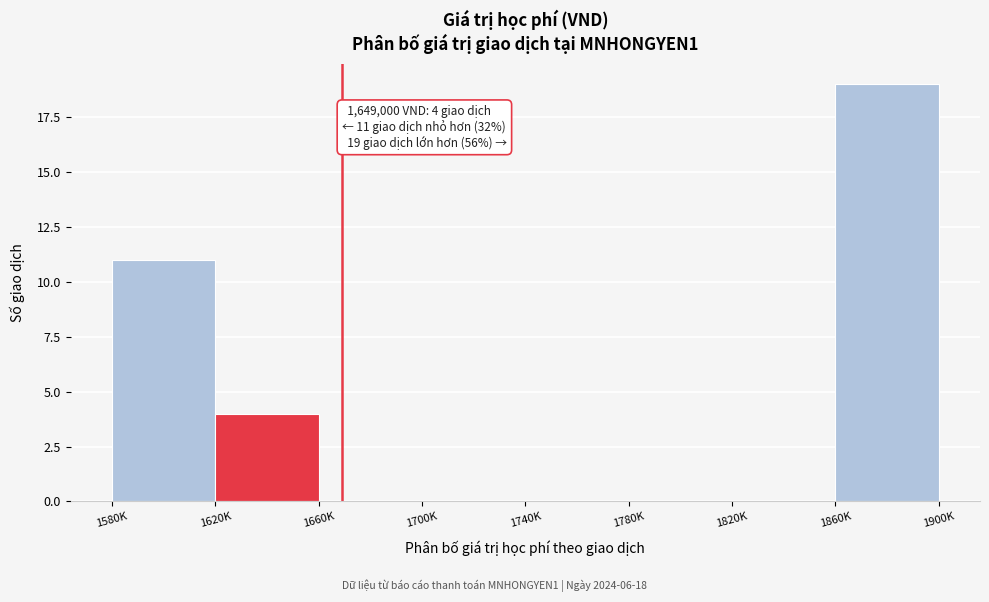

Reading left to right, list all the values displayed in this chart.

1580K=11	1620K=4	1660K=0	1700K=0	1740K=0	1780K=0	1820K=0	1860K=19